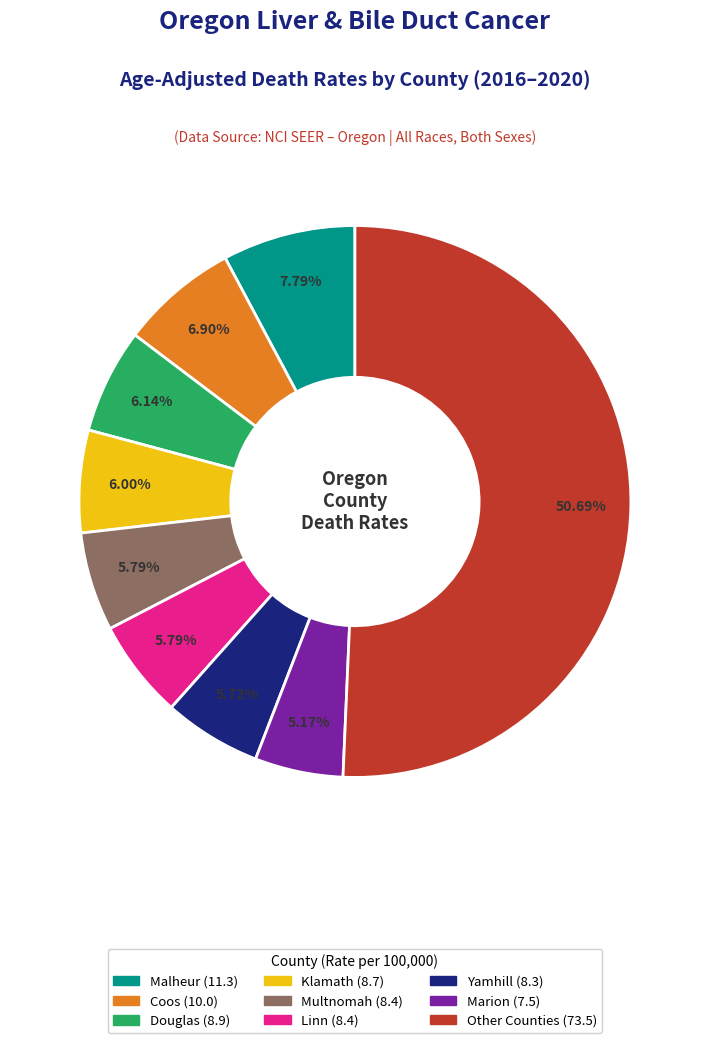

Count the number of slices in the pie.

9